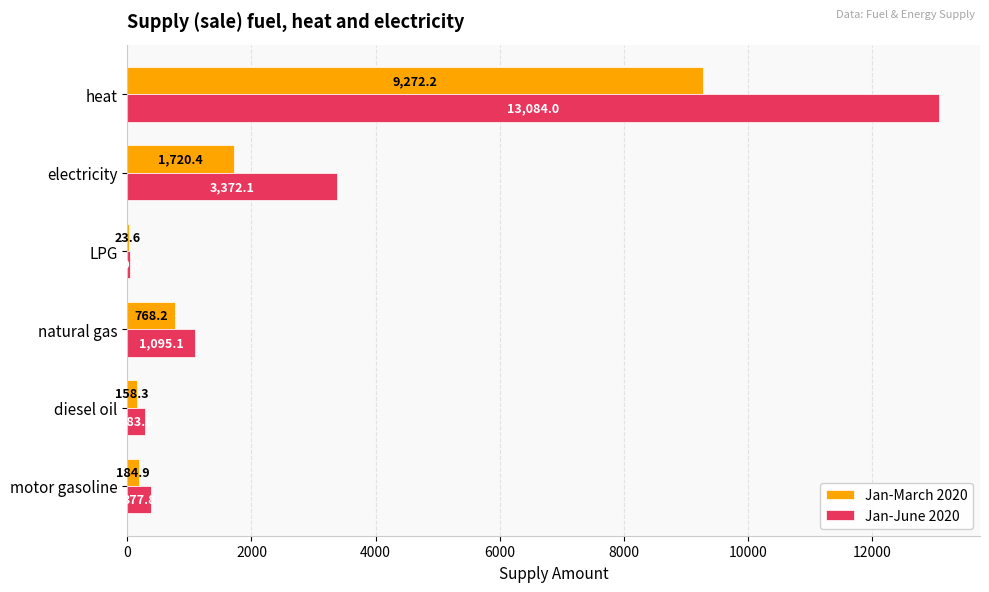

True or false: Jan-March 2020 has a value of 13071.2 at heat.

False